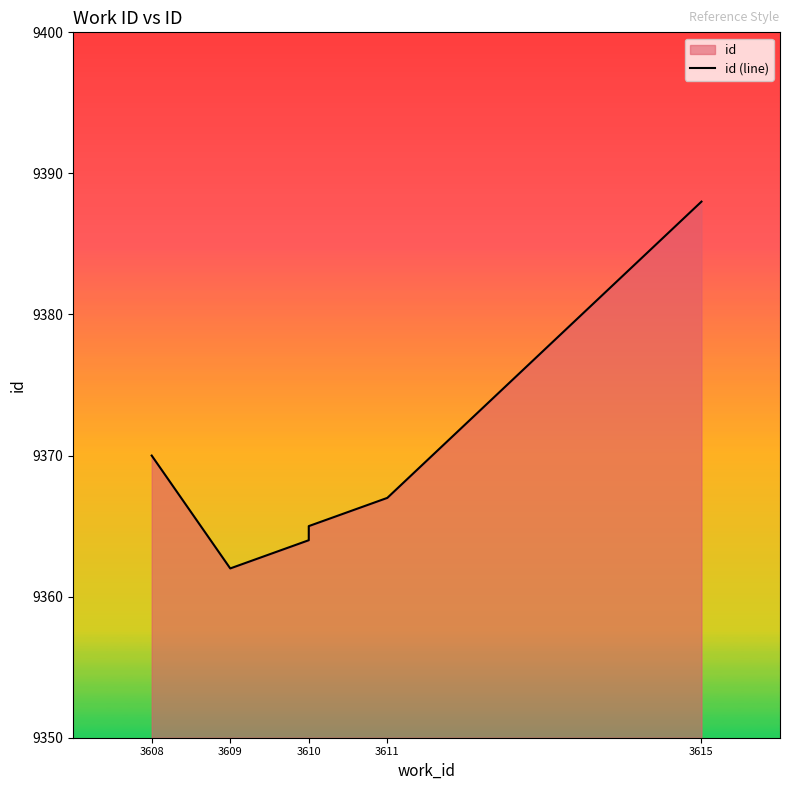

What is the value of the 4th point from the left?

9365